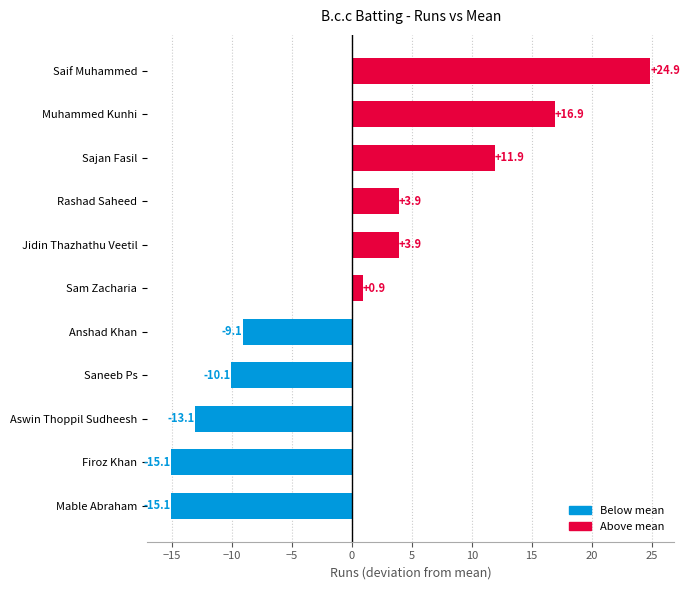

True or false: the data shows 11.9 at Sajan Fasil.

True